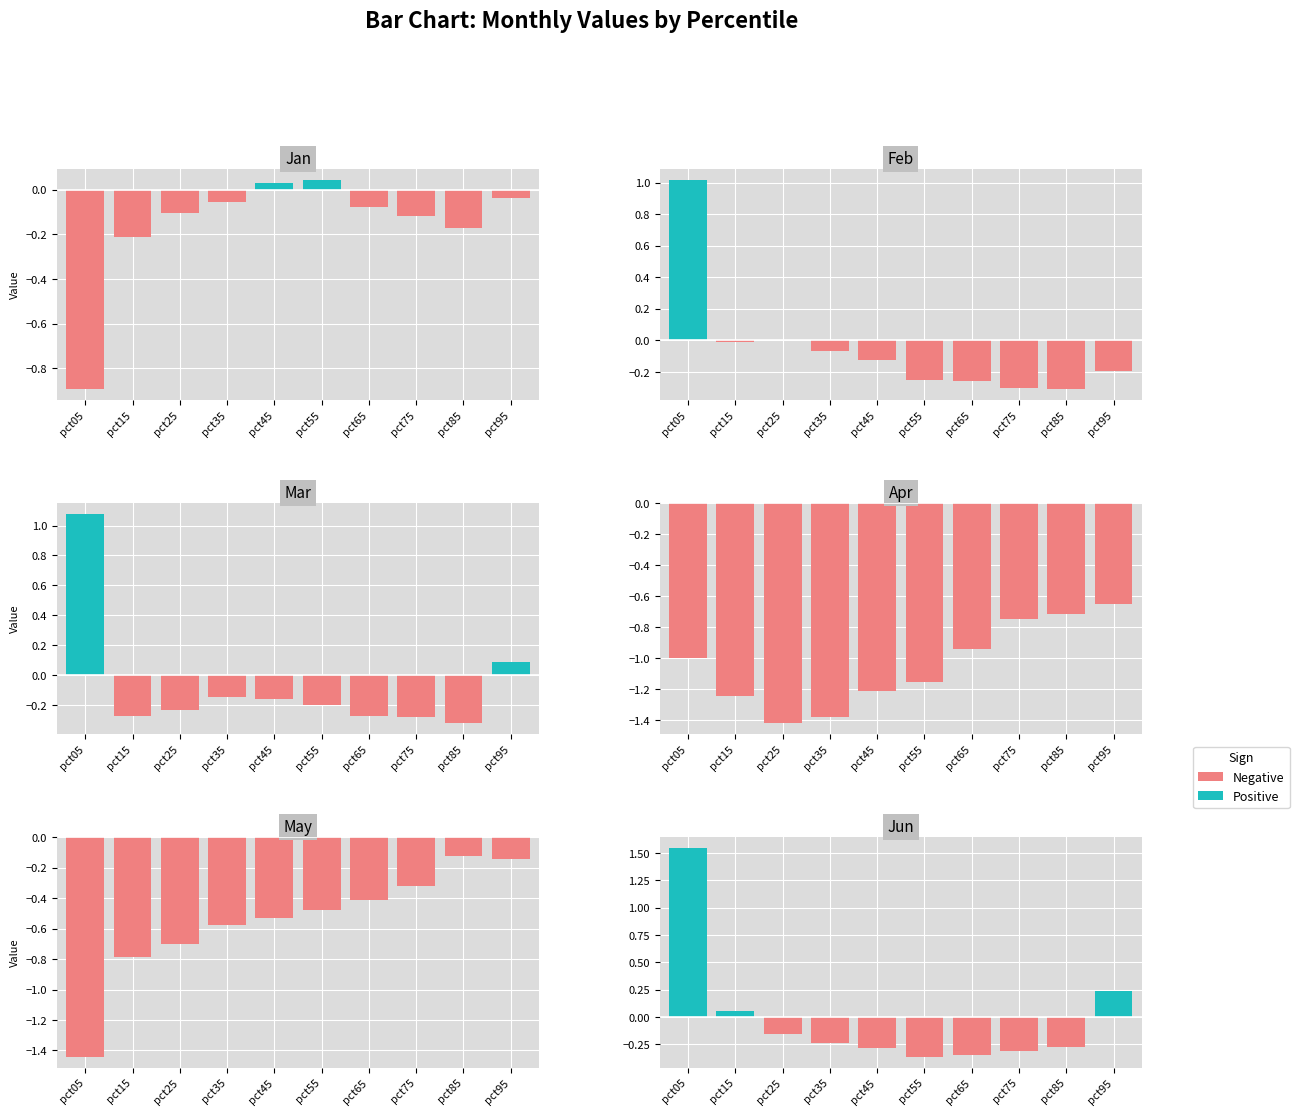

What is the value of the Negative bar at the 4th from the left?

-0.2